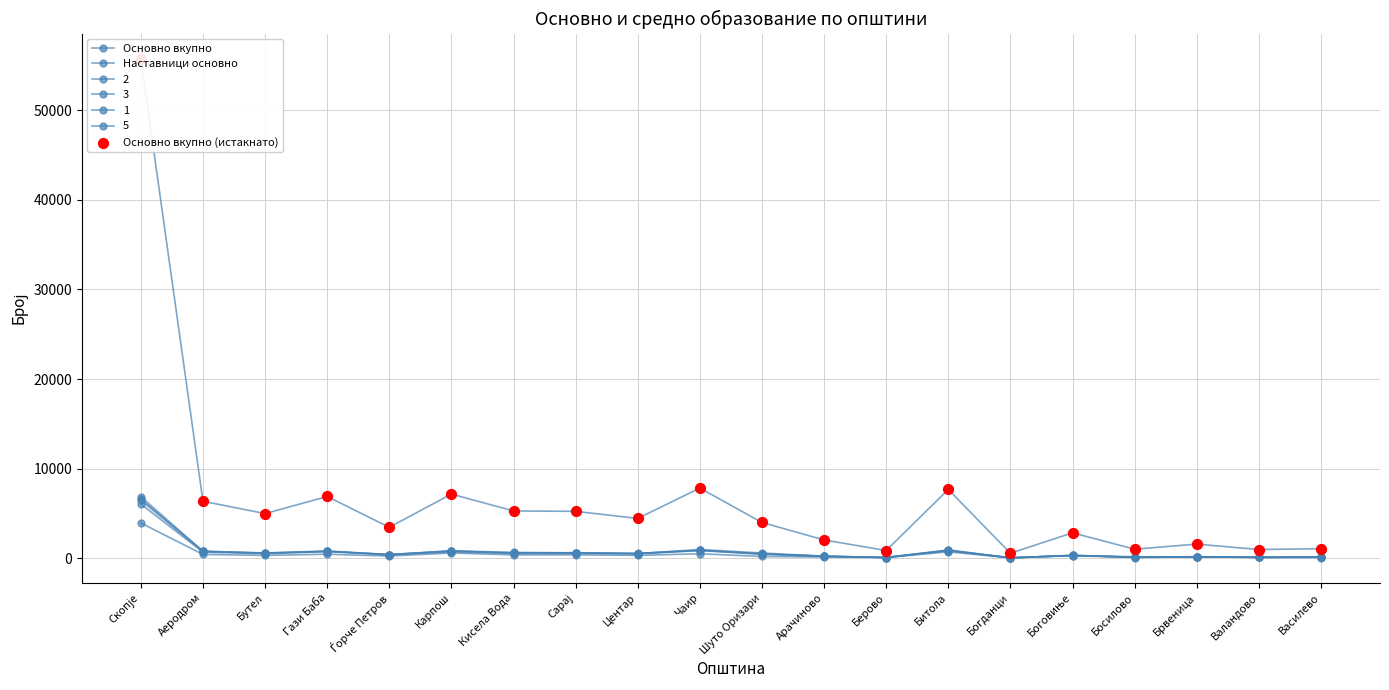

At which category is the sum across all series the highest?

Скопје